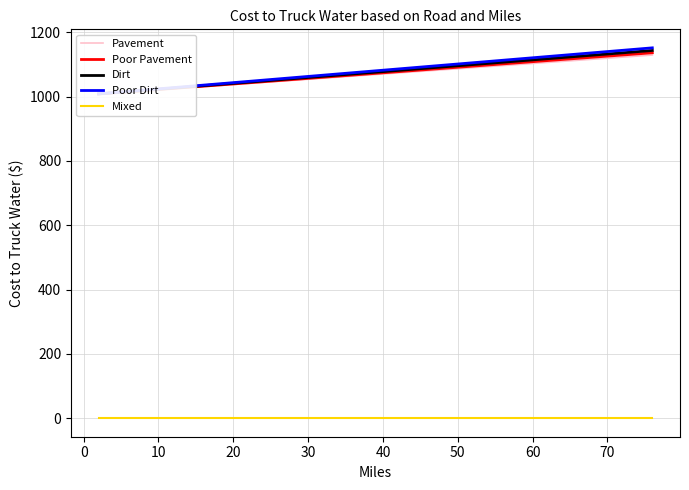

How many values in the Poor Pavement series exceed 1074?

19